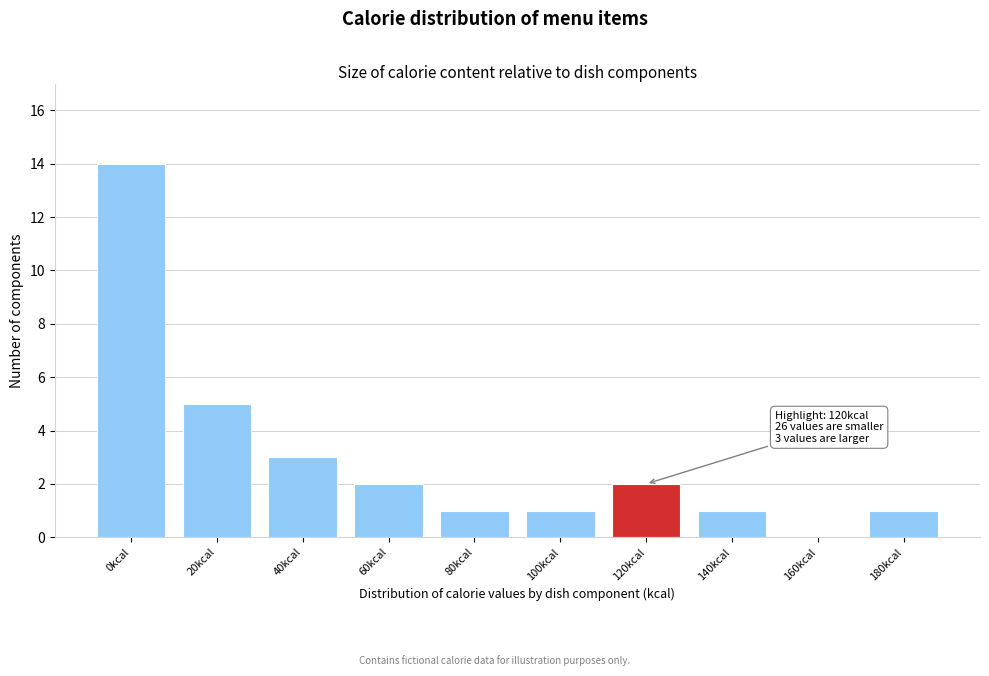

Reading left to right, list all the values displayed in this chart.

0kcal=14	20kcal=5	40kcal=3	60kcal=2	80kcal=1	100kcal=1	120kcal=2	140kcal=1	160kcal=0	180kcal=1